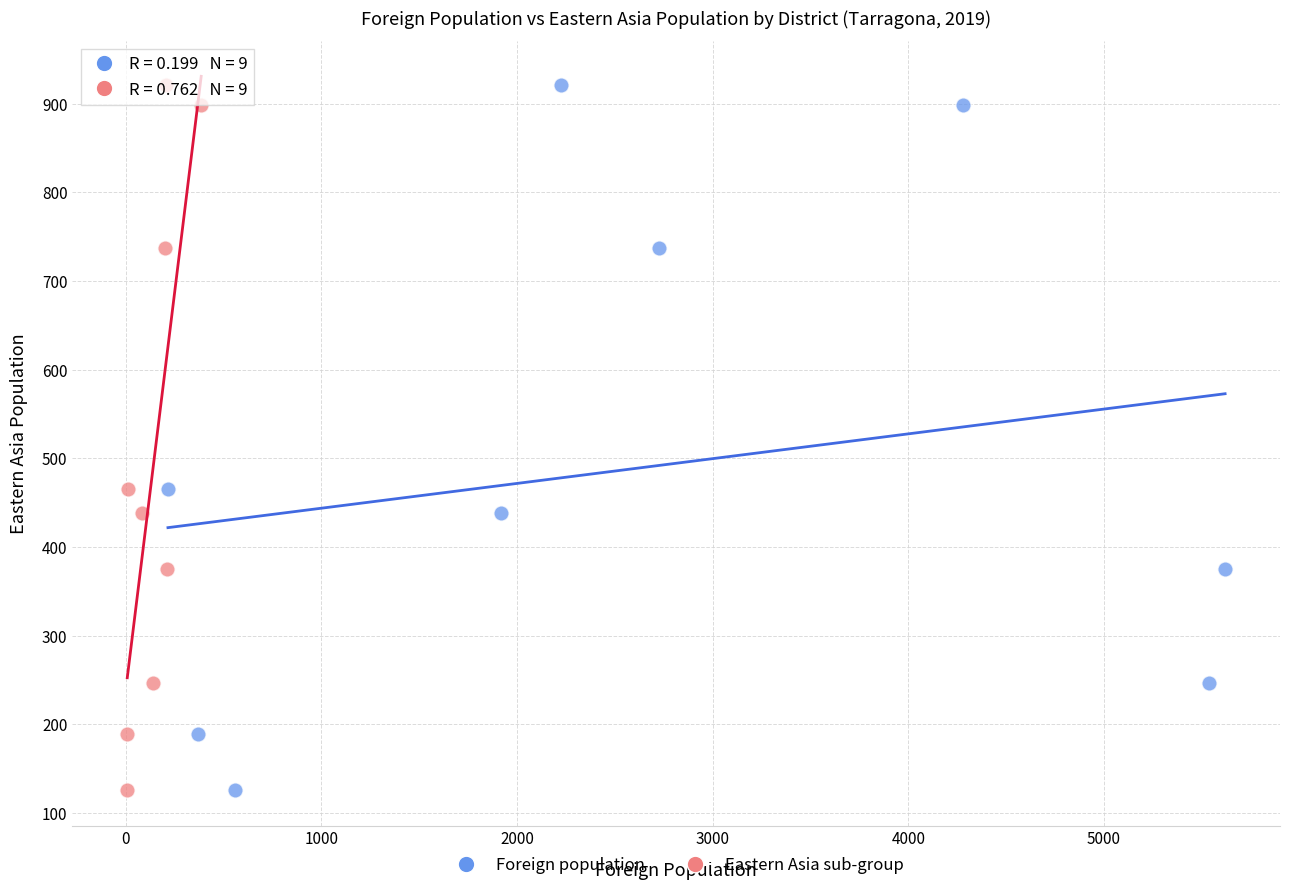

What are all the series names shown in the legend?

Foreign population, Eastern Asia sub-group